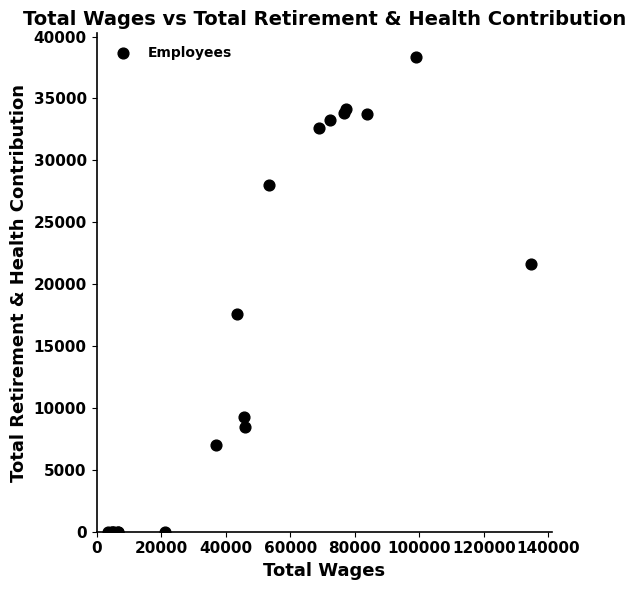

What Y value in the scatter plot is closest to 19172?

17579